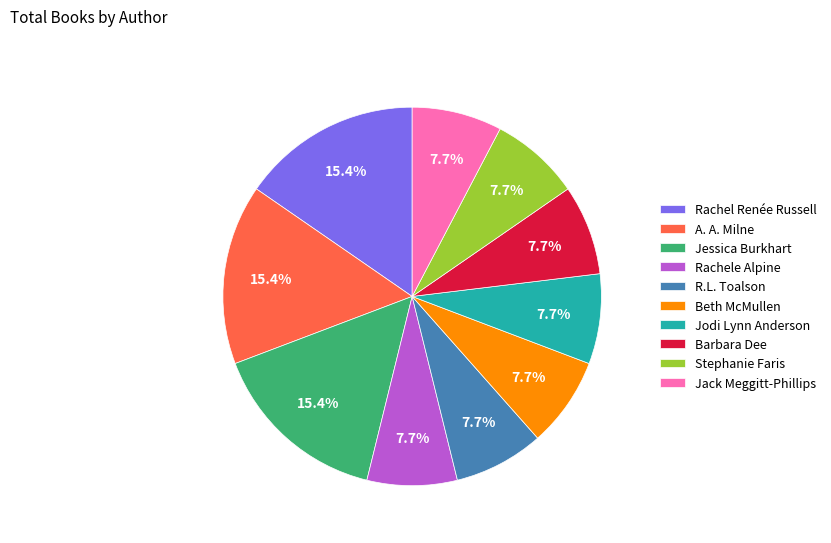

Is it true that Jodi Lynn Anderson is 8% of the pie?

True